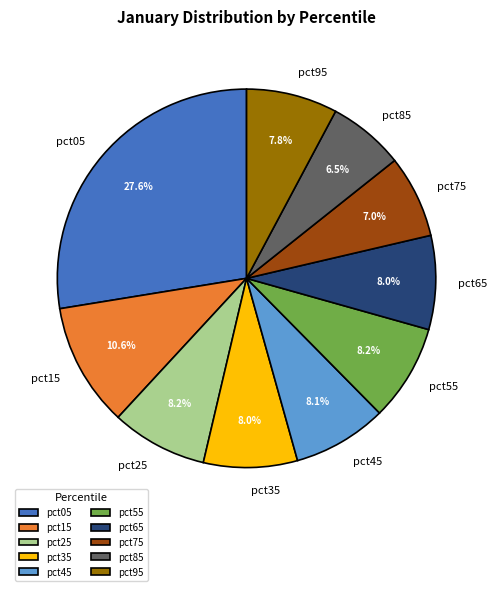

To the nearest percent, what is the combined percentage of pct15 and pct05?

38%